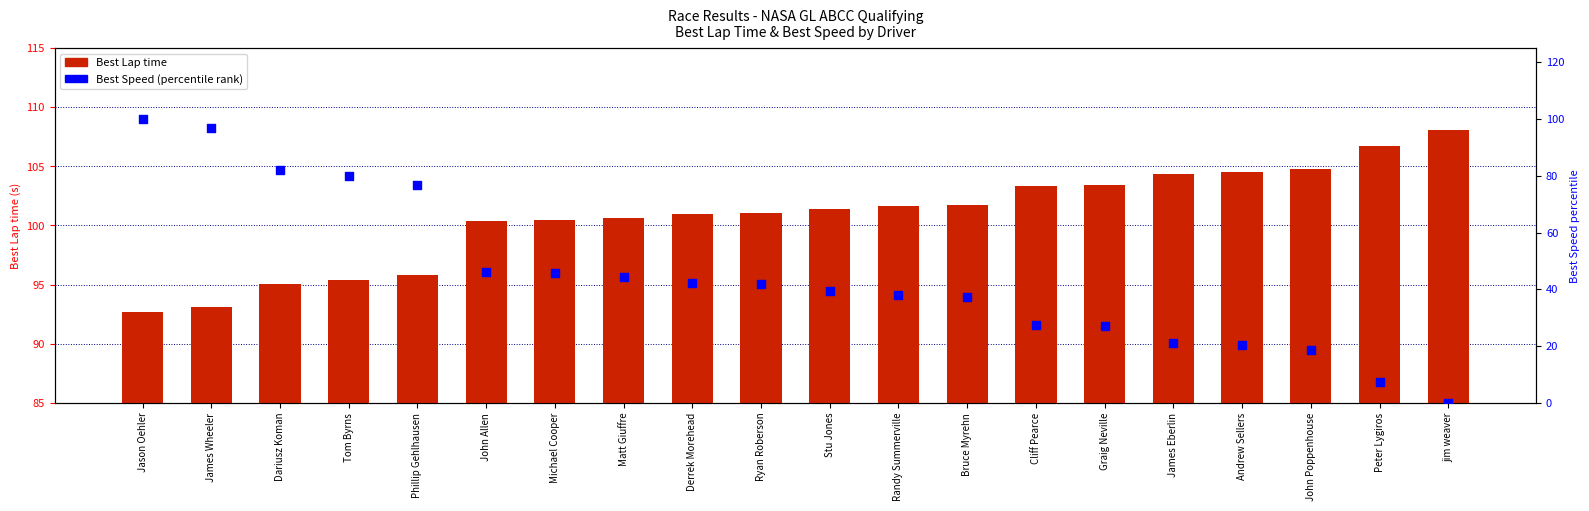

Which series reaches the maximum Y coordinate?

Best Lap time